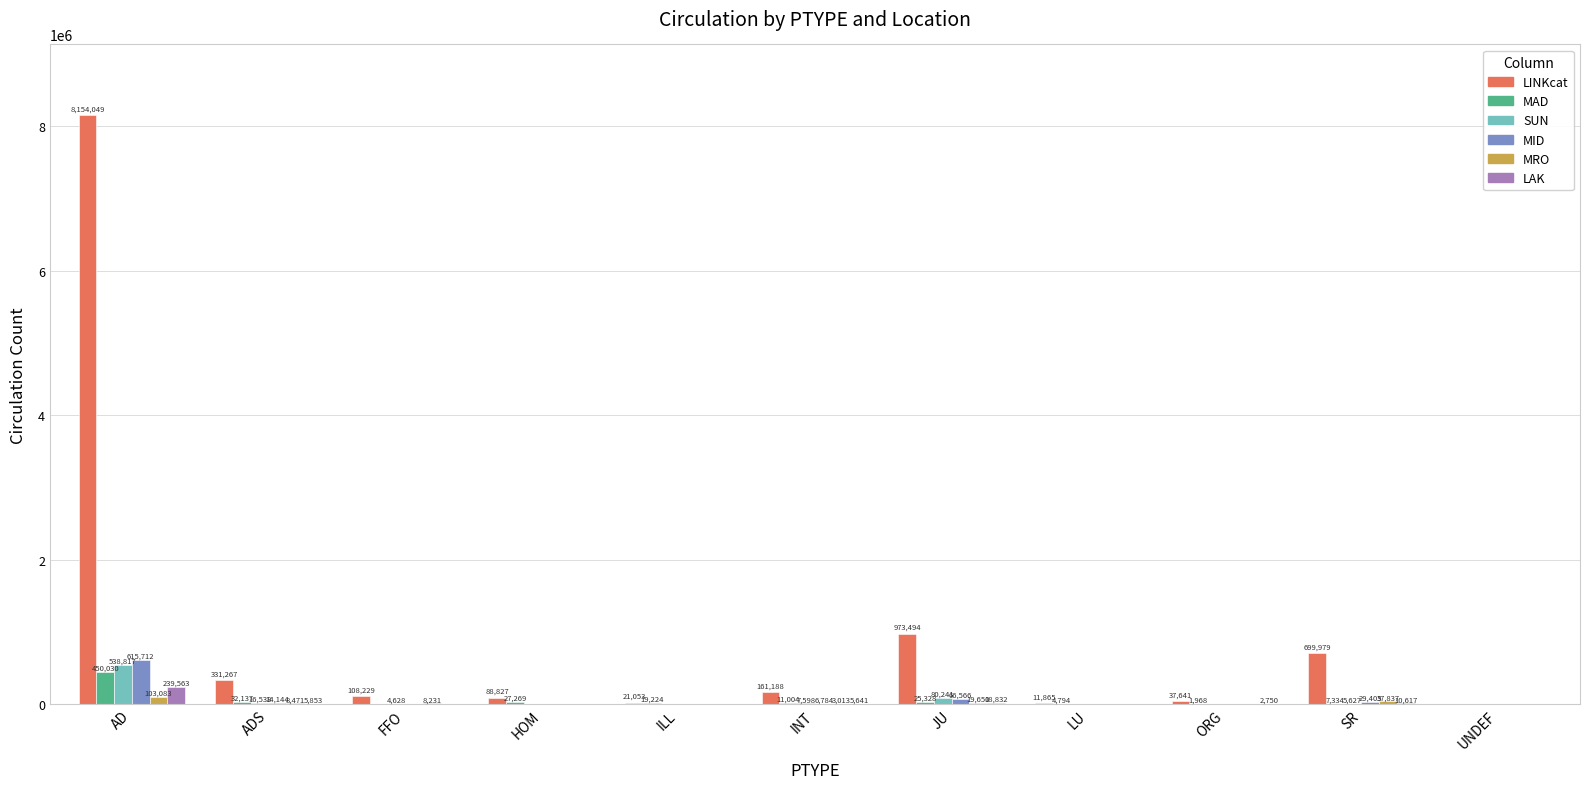

What is the sum of all MID values?

733831